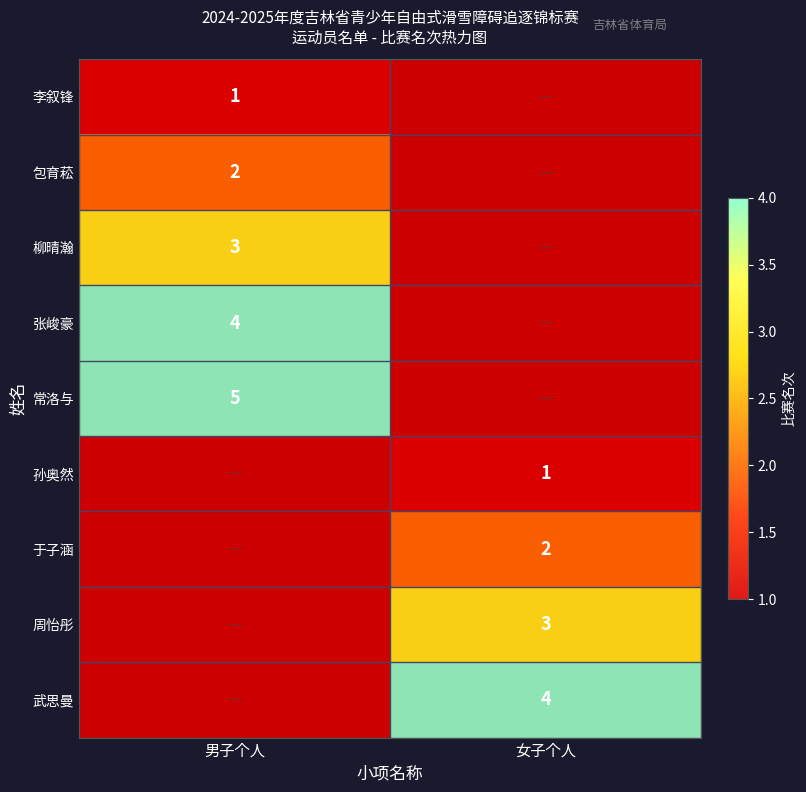

The 于子涵 series shows 2.0 at 女子个人. True or false?

True